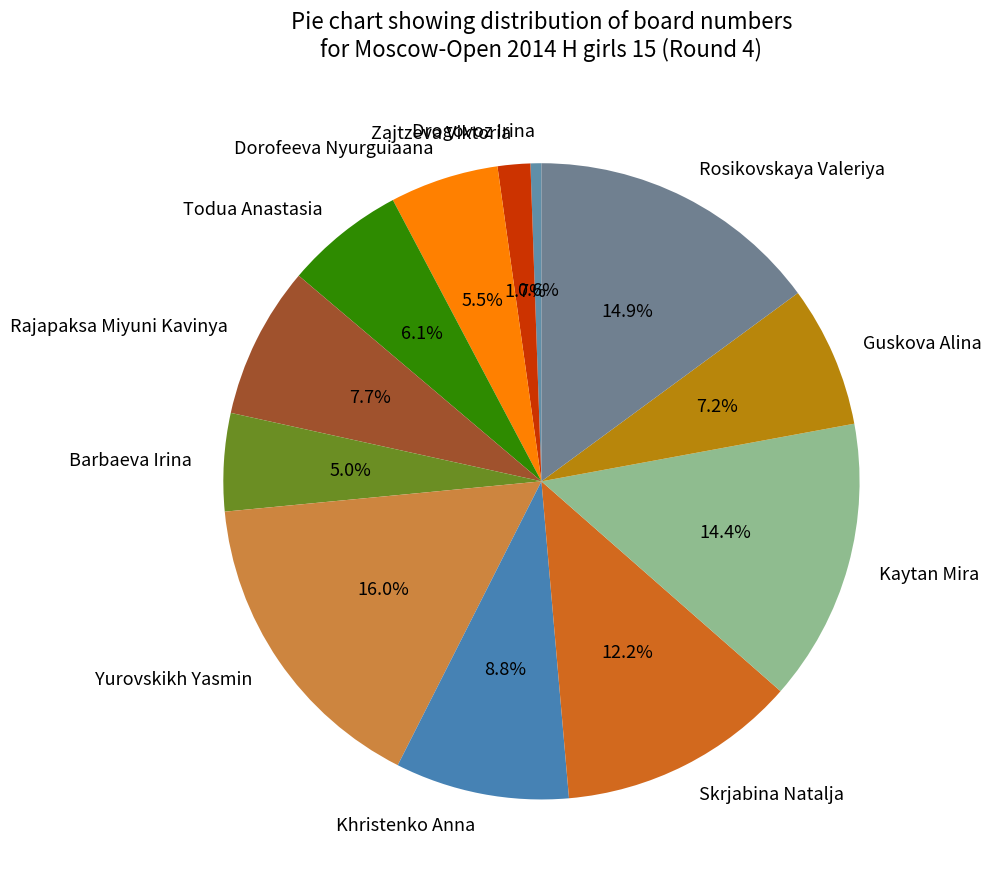

Count the number of slices in the pie.

12